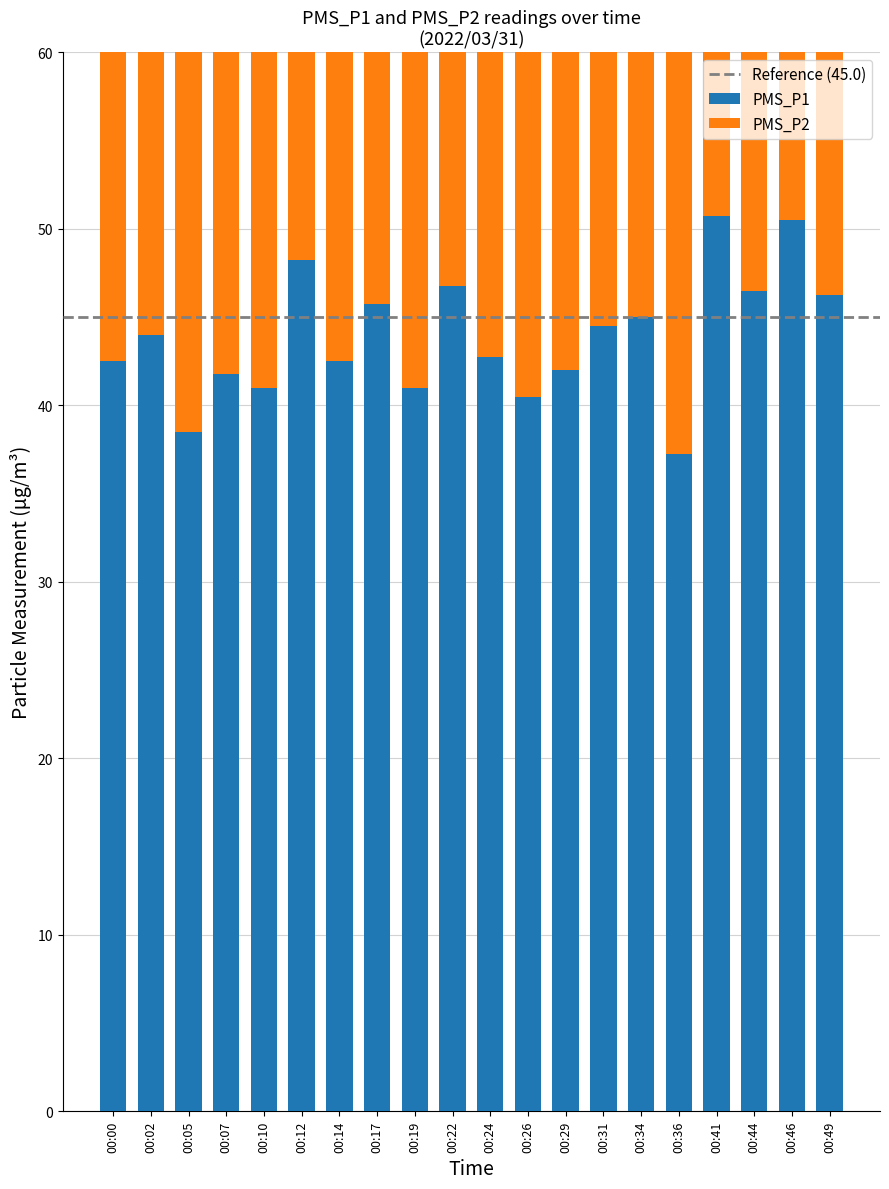

What is the difference between the PMS_P2 values at 00:49 and 00:24?

1.5